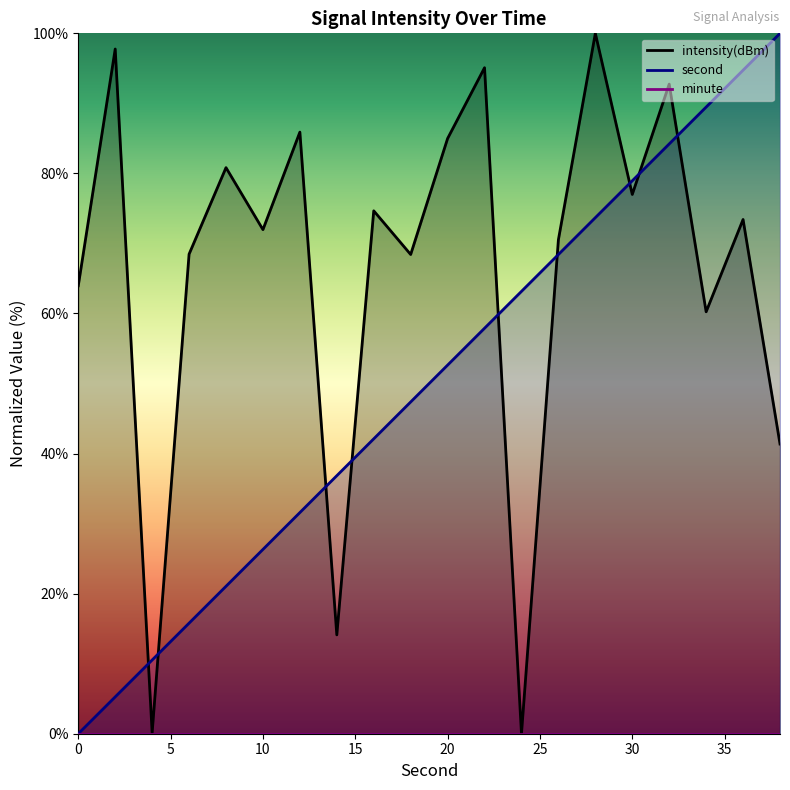

Is it true that second equals 32.6 at 36?

False